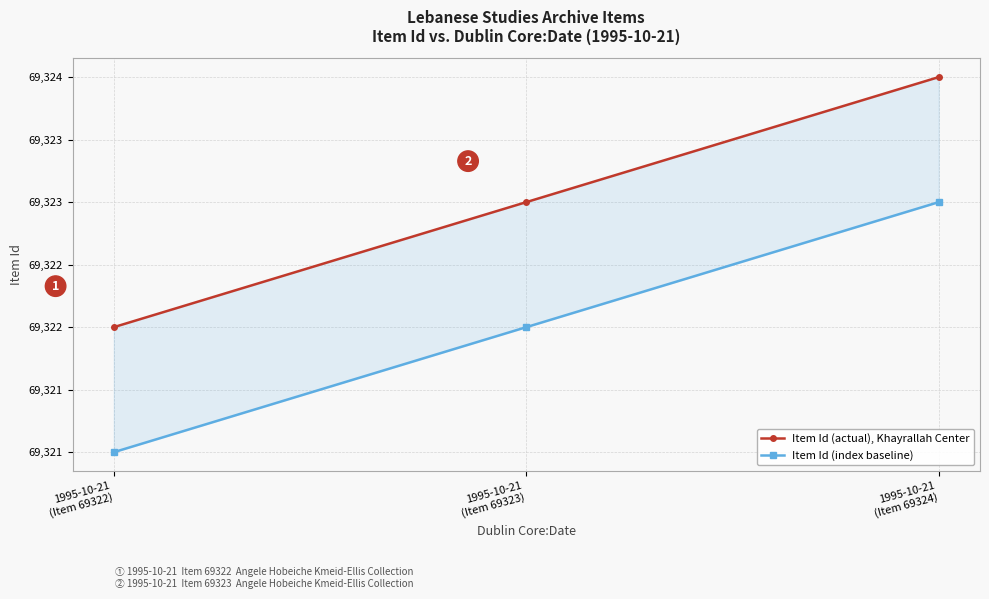

Read the Item Id (index baseline) value at 1995-10-21
(Item 69322).

69321